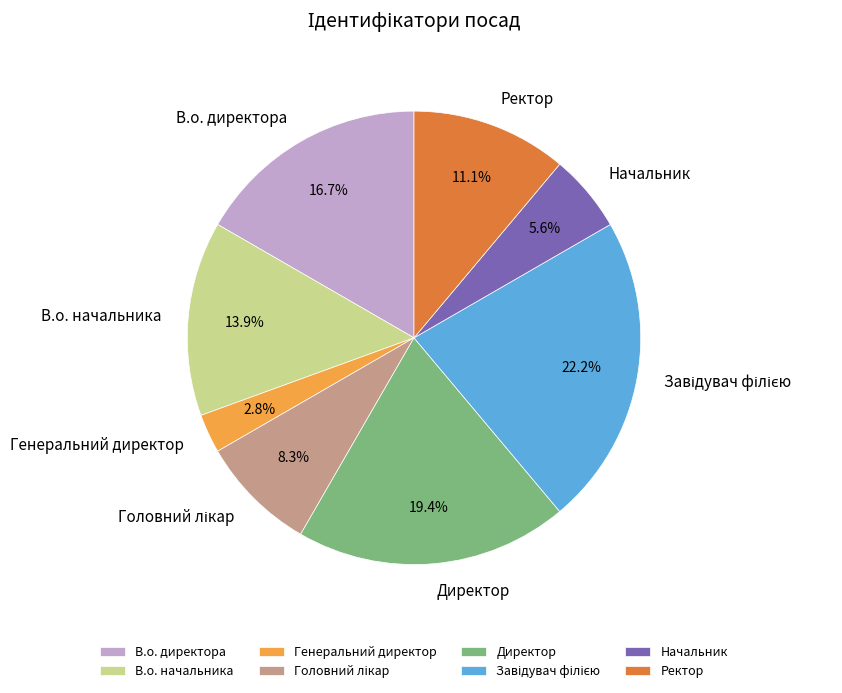

How many segments does this pie chart have?

8